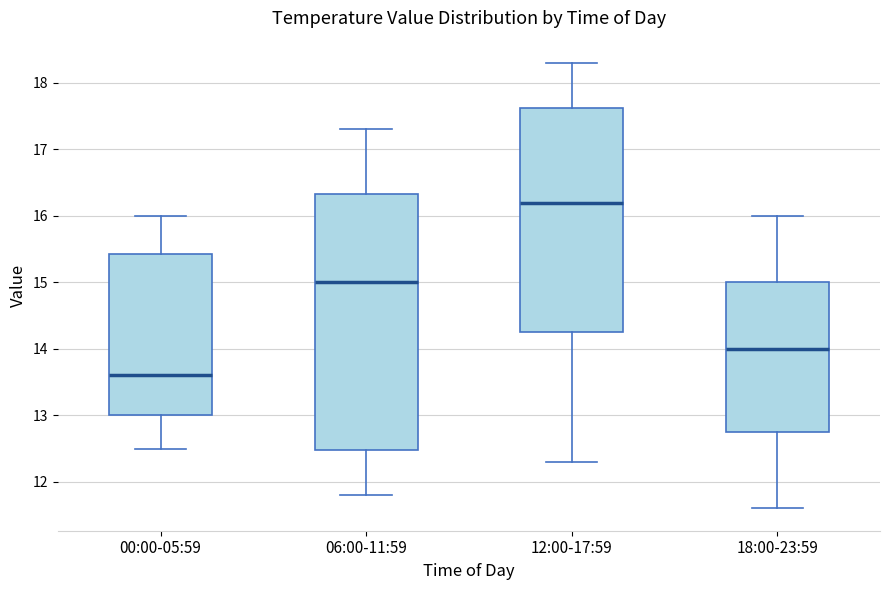

Comparing the boxes themselves (not the whiskers), which one is the tallest?

06:00-11:59